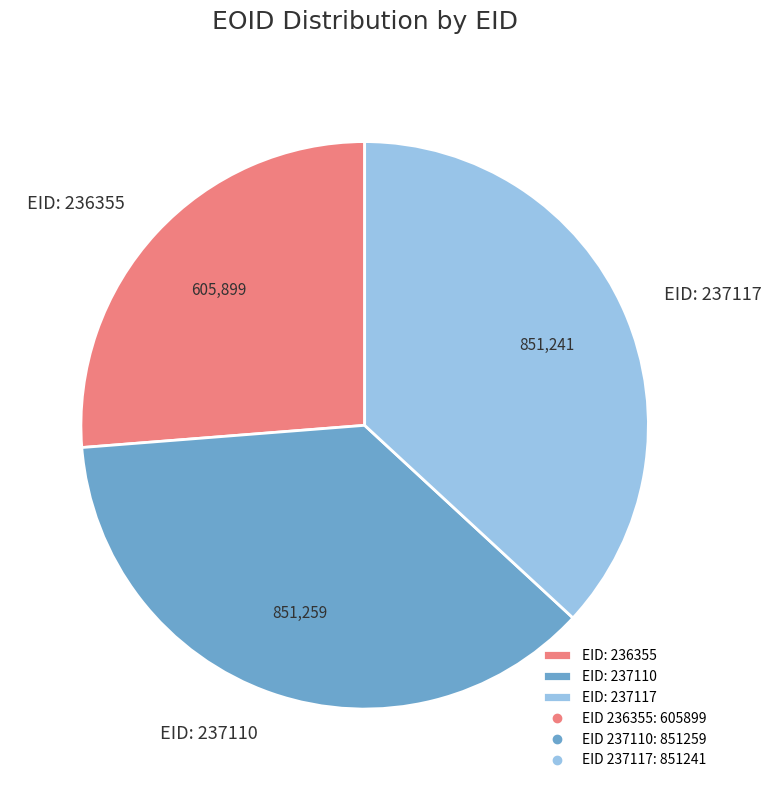

Is there any slice that represents more than half of the pie?

No